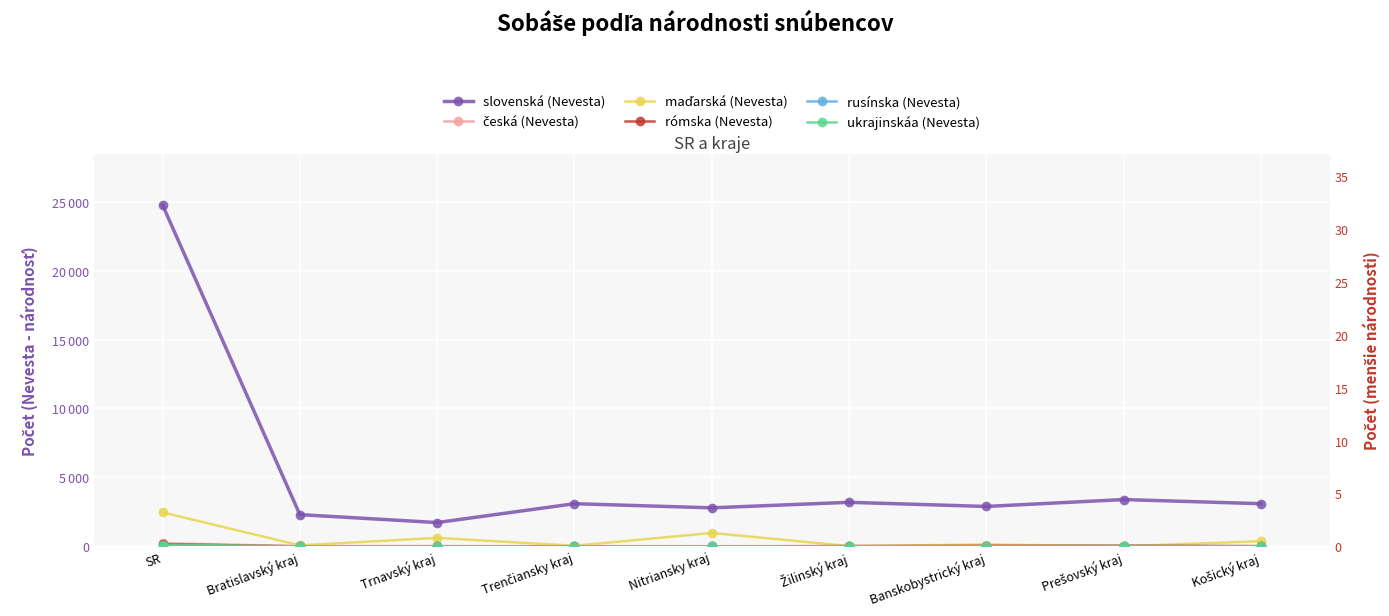

What position from the right is Banskobystrický kraj?

3